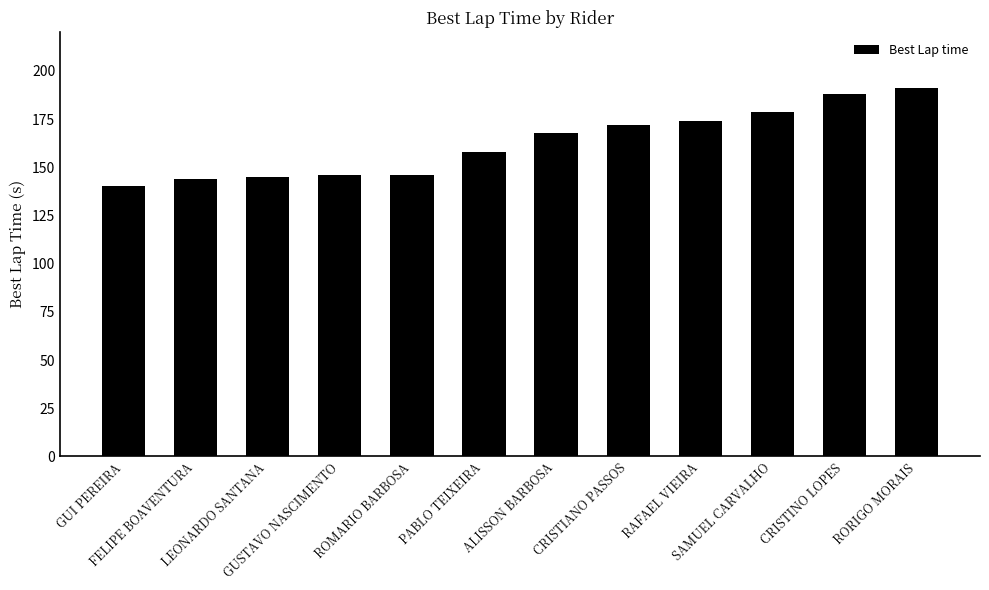

Where is the data nearest to the value 165?

ALISSON BARBOSA